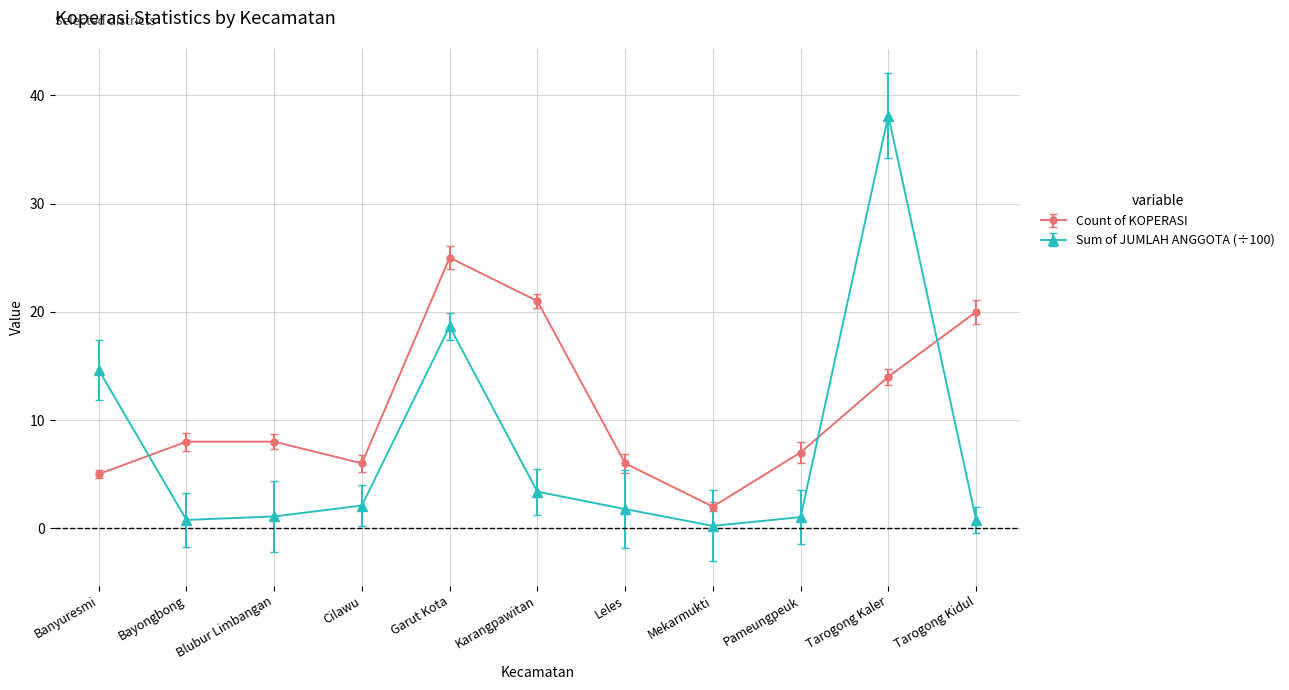

What is the label of the 1st point from the left?

Banyuresmi